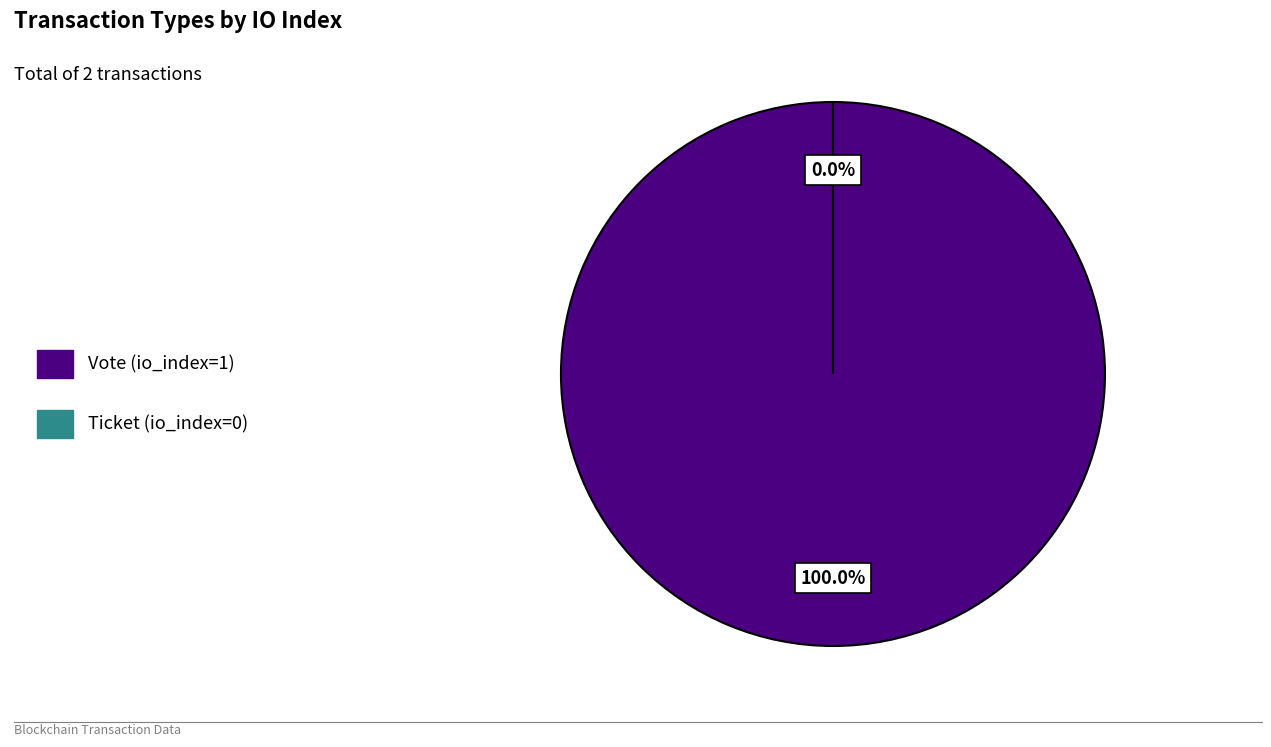

To the nearest percent, what portion does Vote (io_index=1) represent?

100%